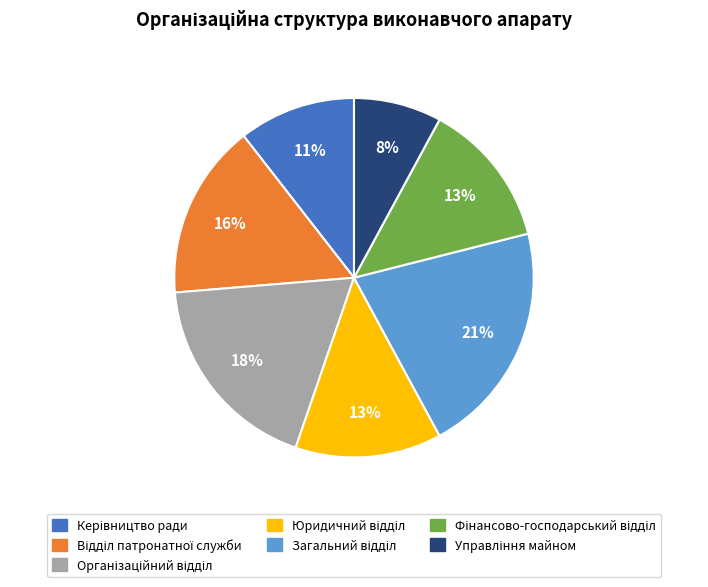

To the nearest percent, what is the difference between the largest and smallest slice percentages?

13%